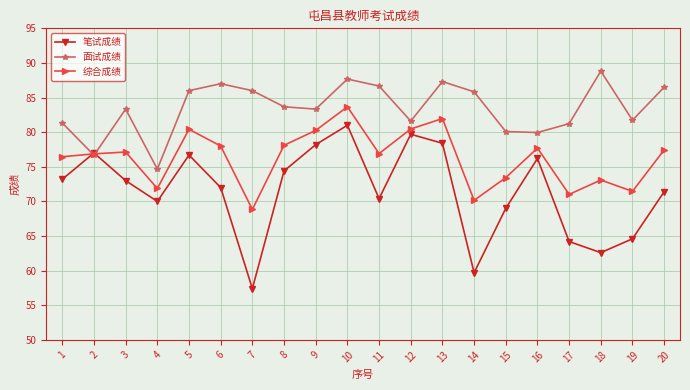

Which series ends up on top after the final intersection of 笔试成绩 and 面试成绩?

面试成绩